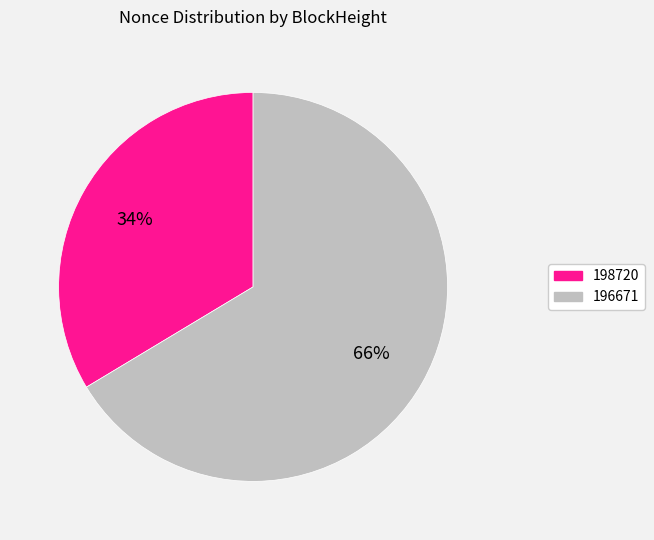

To the nearest percent, what is the average slice percentage?

50%